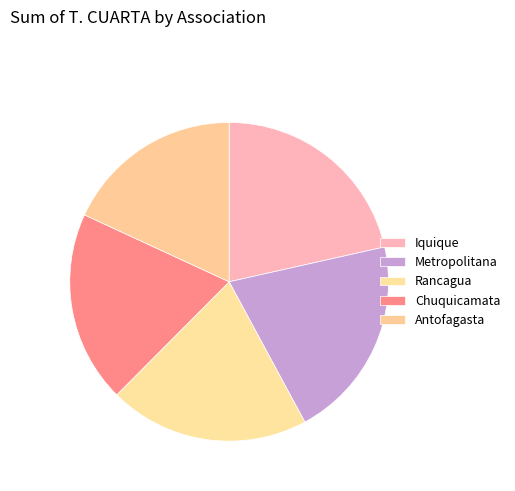

Count the number of slices in the pie.

5